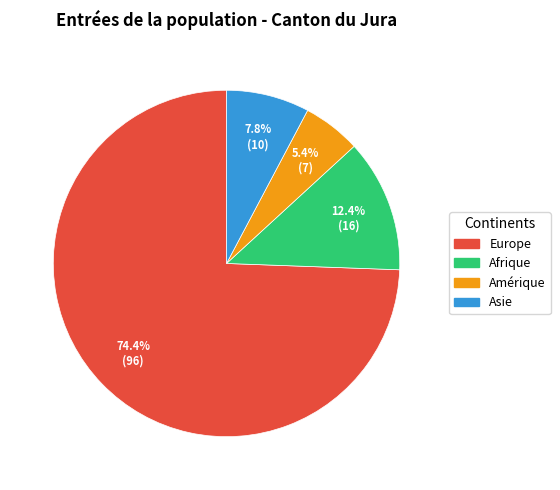

Is there a majority slice in this chart?

Yes